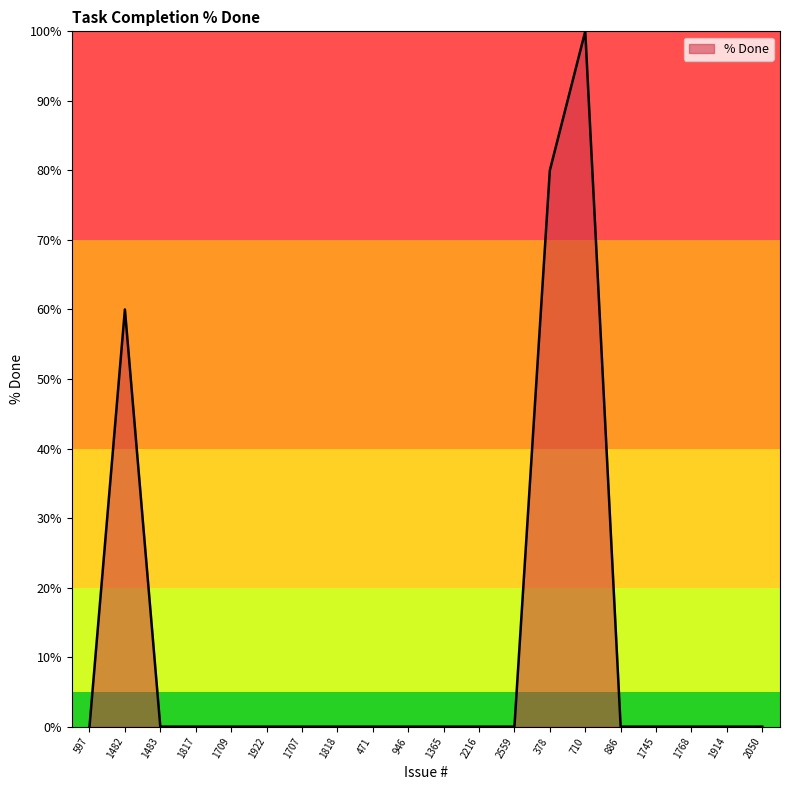

What is the sum of all values?

240